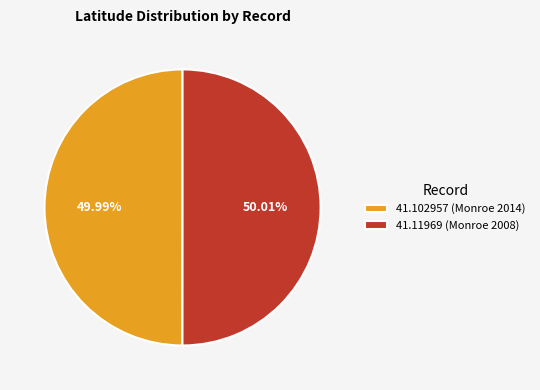

Do 41.11969 (Monroe 2008) and 41.102957 (Monroe 2014) together represent more than half of the pie?

Yes